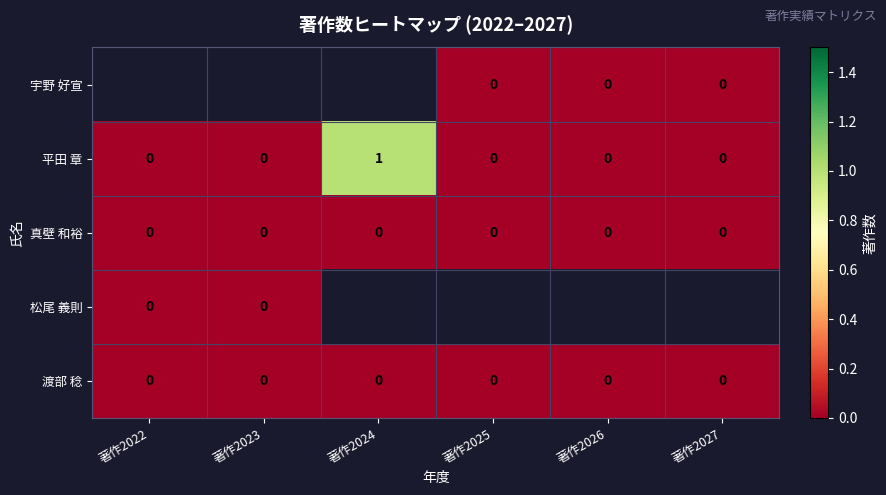

Count the number of data series in this chart.

5